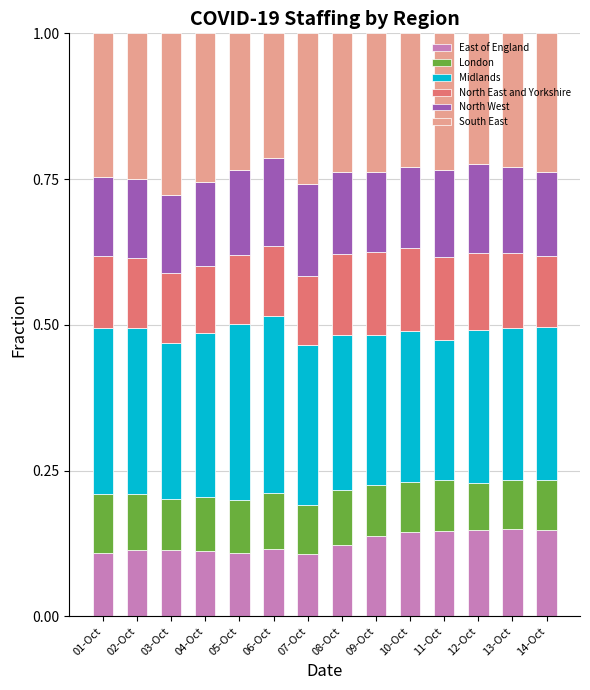

How many East of England values are between 0 and 1?

14